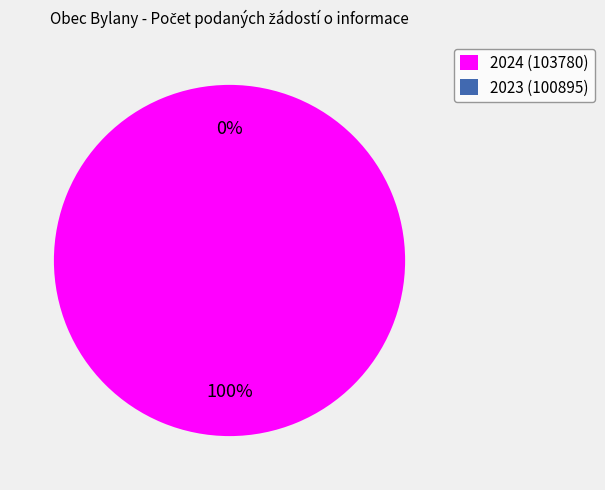

What is the smallest slice in the pie chart?

2023 (100895)